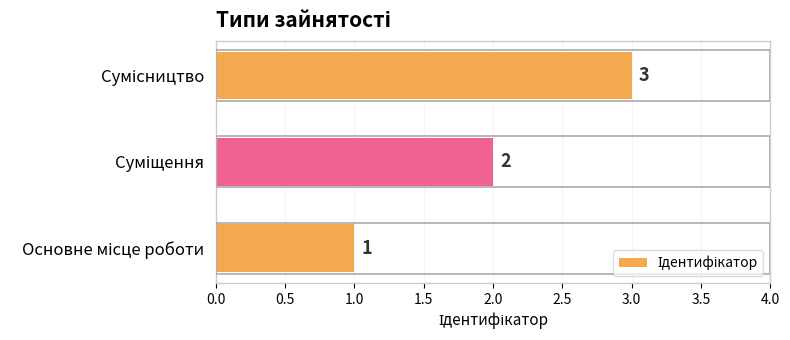

What is the greatest value displayed?

3